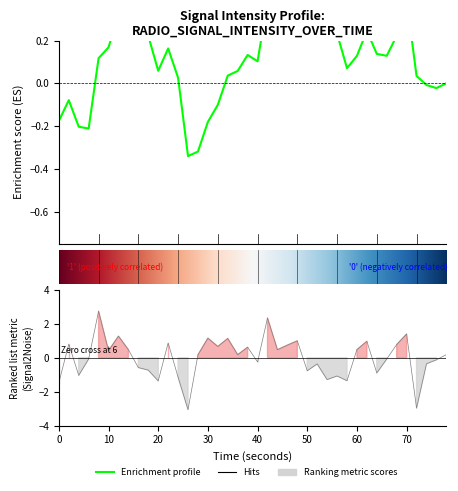

What is the value of the 29th point from the left?

-1.1